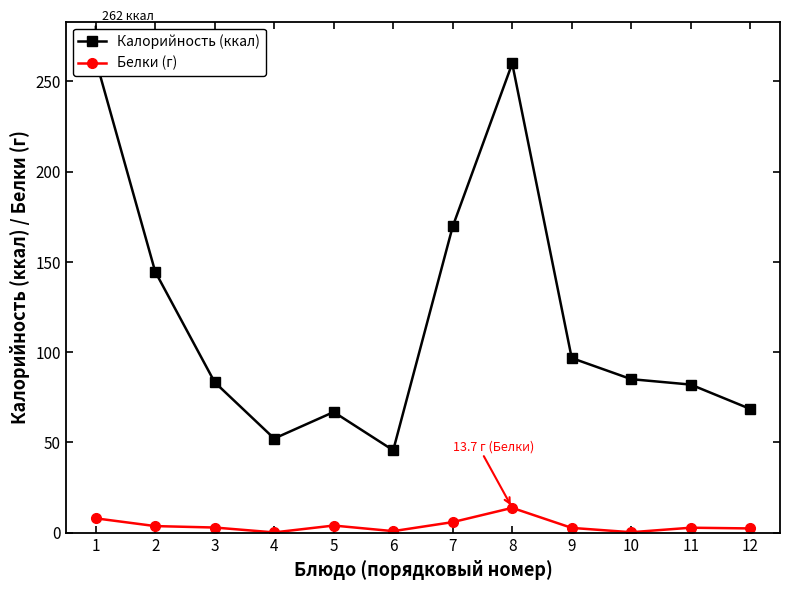

Is the value of Калорийность (ккал) at 2 greater than the value of Белки (г) at 10?

Yes